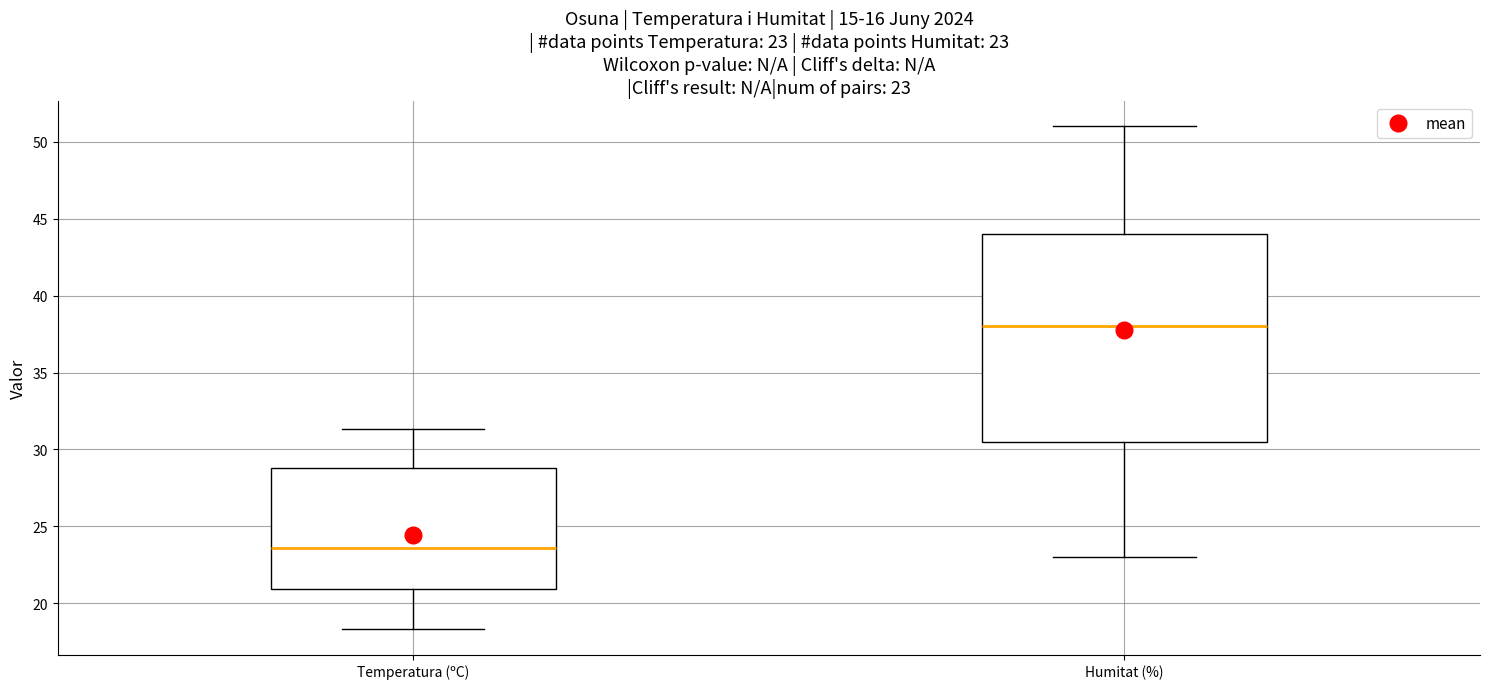

Which box's median line is the lowest?

Temperatura (ºC)